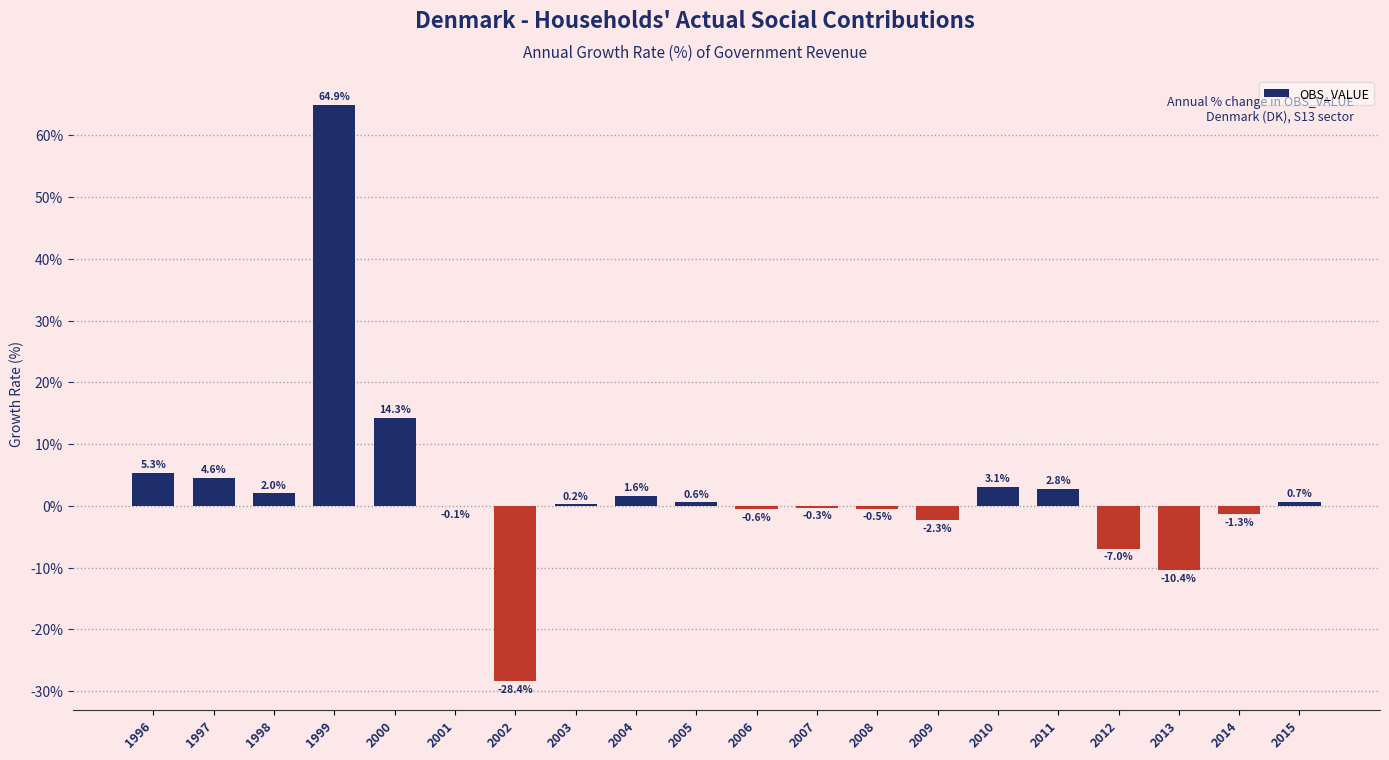

Are the bars grouped side by side (vs. stacked)?

No